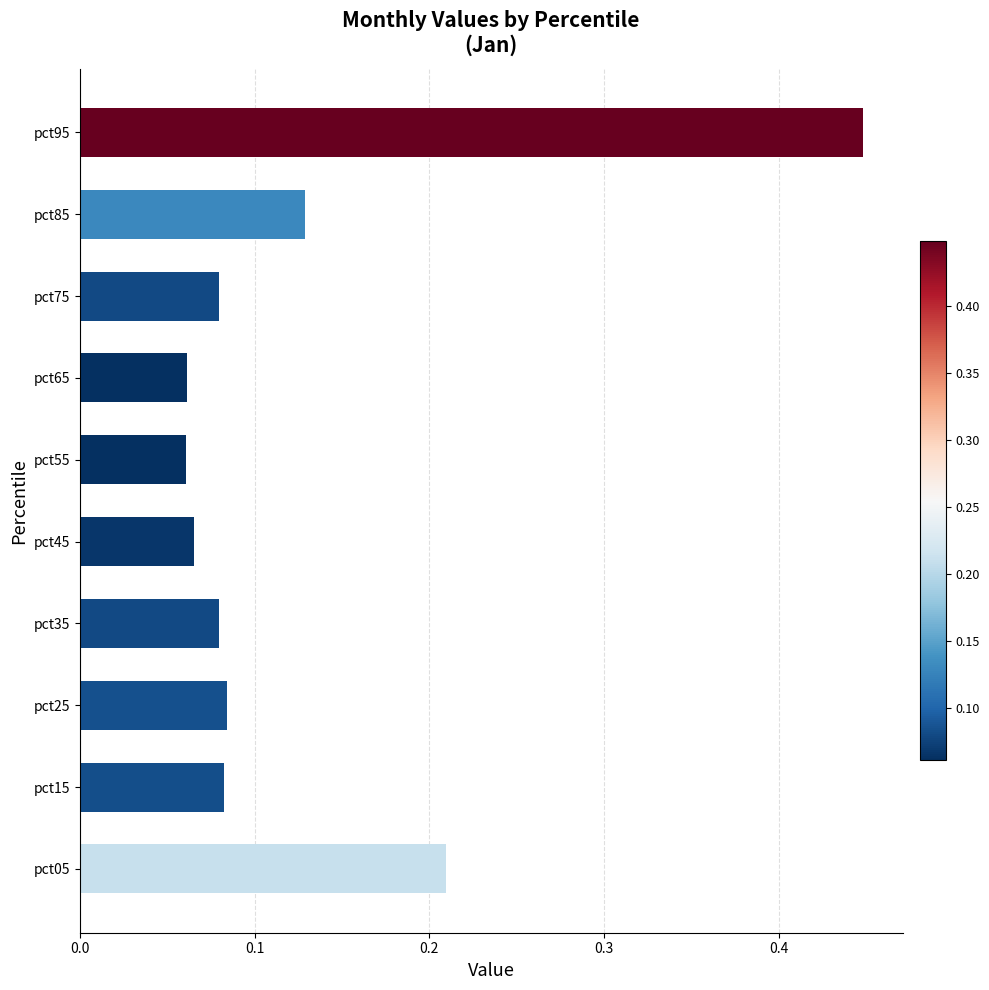

Which label corresponds to the largest value in the chart?

pct95